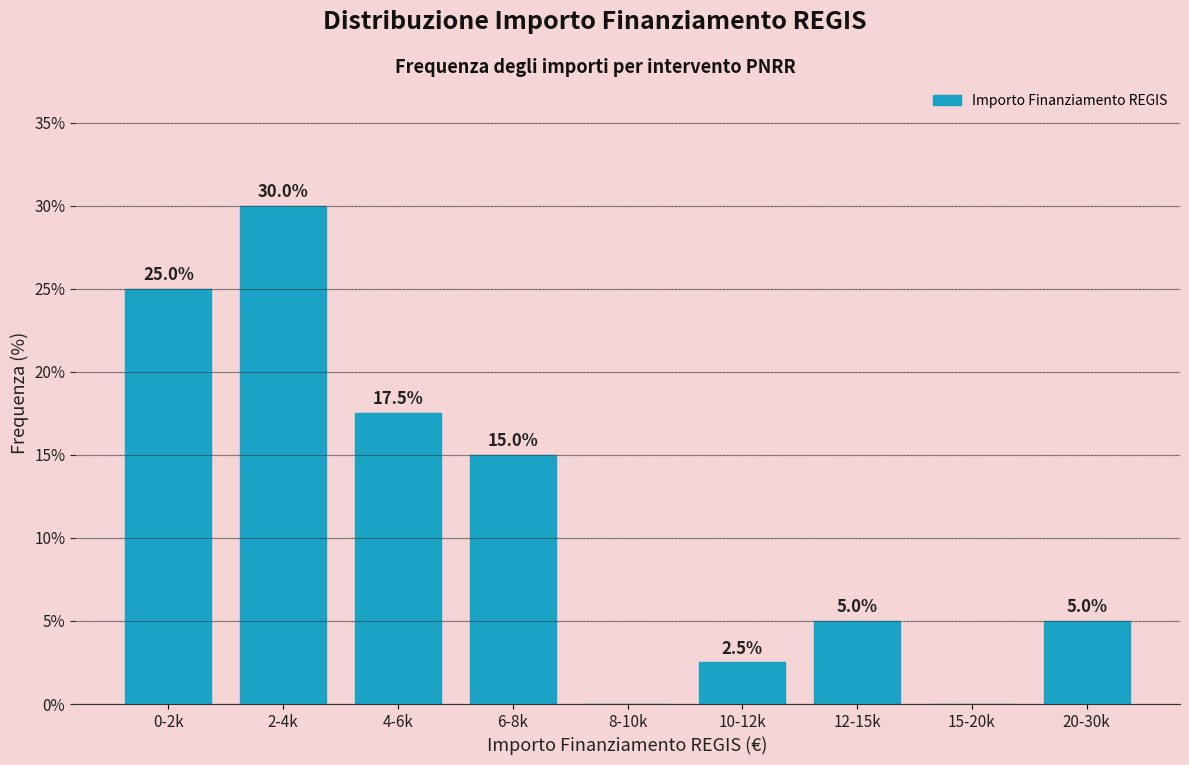

Reading left to right, what are all the values shown in this chart?

0-2k=25.0	2-4k=30.0	4-6k=17.5	6-8k=15.0	8-10k=0.0	10-12k=2.5	12-15k=5.0	15-20k=0.0	20-30k=5.0